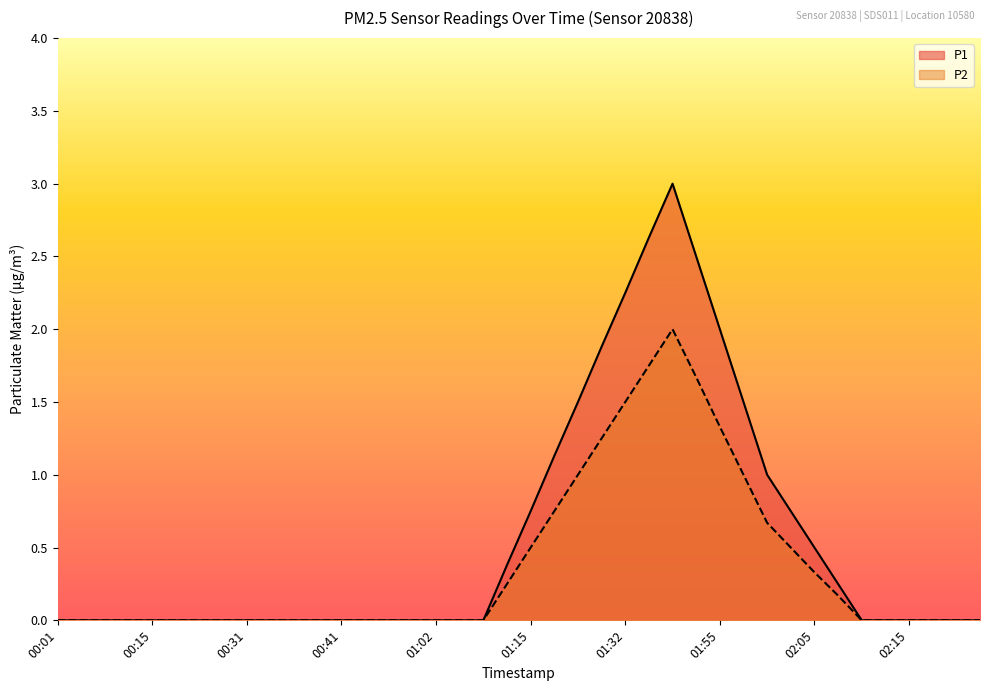

Rank the categories by P1 value from lowest to highest.

00:01, 00:04, 00:06, 00:12, 00:15, 00:17, 00:20, 00:25, 00:31, 00:33, 00:36, 00:39, 00:41, 00:44, 00:47, 00:49, 01:02, 01:04, 01:07, 02:10, 02:13, 02:15, 02:18, 02:20, 02:23, 02:08, 01:13, 02:05, 01:15, 02:03, 02:00, 01:18, 01:24, 01:58, 01:26, 01:55, 01:32, 01:53, 01:38, 01:40